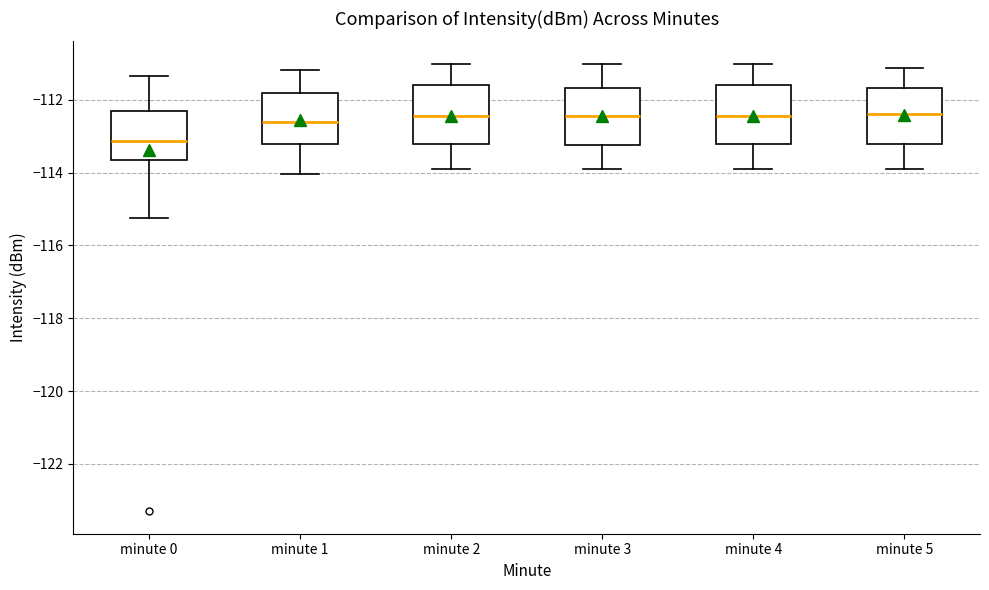

Reading left to right, read every box against the y-axis: the position of its median line, the range the box covers, and the ends of its whiskers. The values are not printed on the chart, so give them approximately, as read against the axis.

minute 0: median -113.2, box -113.6 to -112.4, whiskers -115.2 to -111.4
minute 1: median -112.6, box -113.2 to -111.8, whiskers -114.0 to -111.2
minute 2: median -112.4, box -113.2 to -111.6, whiskers -114.0 to -111.0
minute 3: median -112.4, box -113.2 to -111.6, whiskers -114.0 to -111.0
minute 4: median -112.4, box -113.2 to -111.6, whiskers -114.0 to -111.0
minute 5: median -112.4, box -113.2 to -111.6, whiskers -114.0 to -111.2